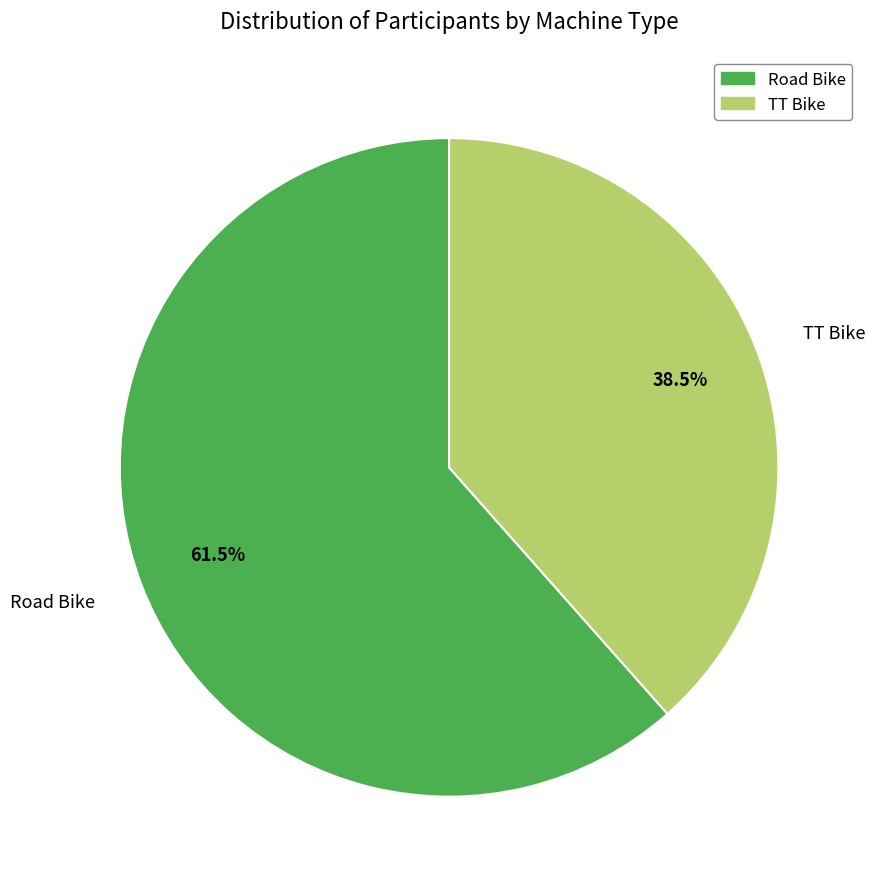

What is the majority slice?

Road Bike